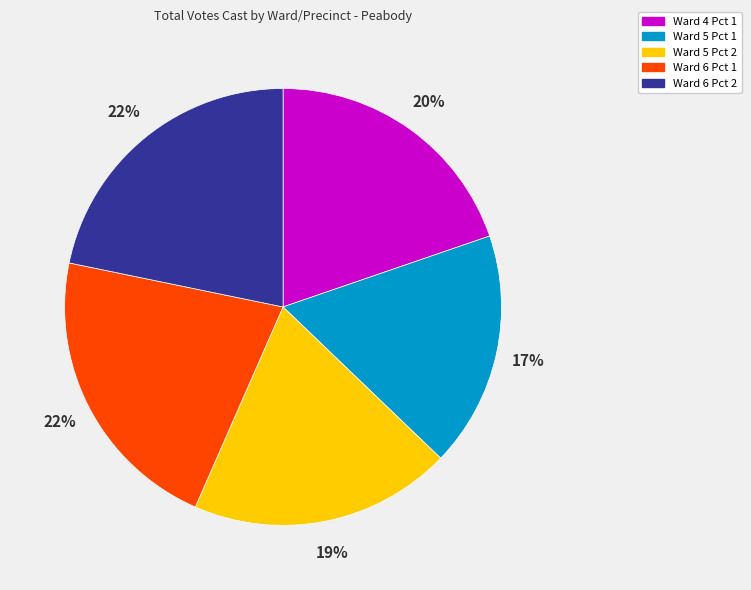

The Ward 5 Pct 1 slice represents 28% of the pie. True or false?

False